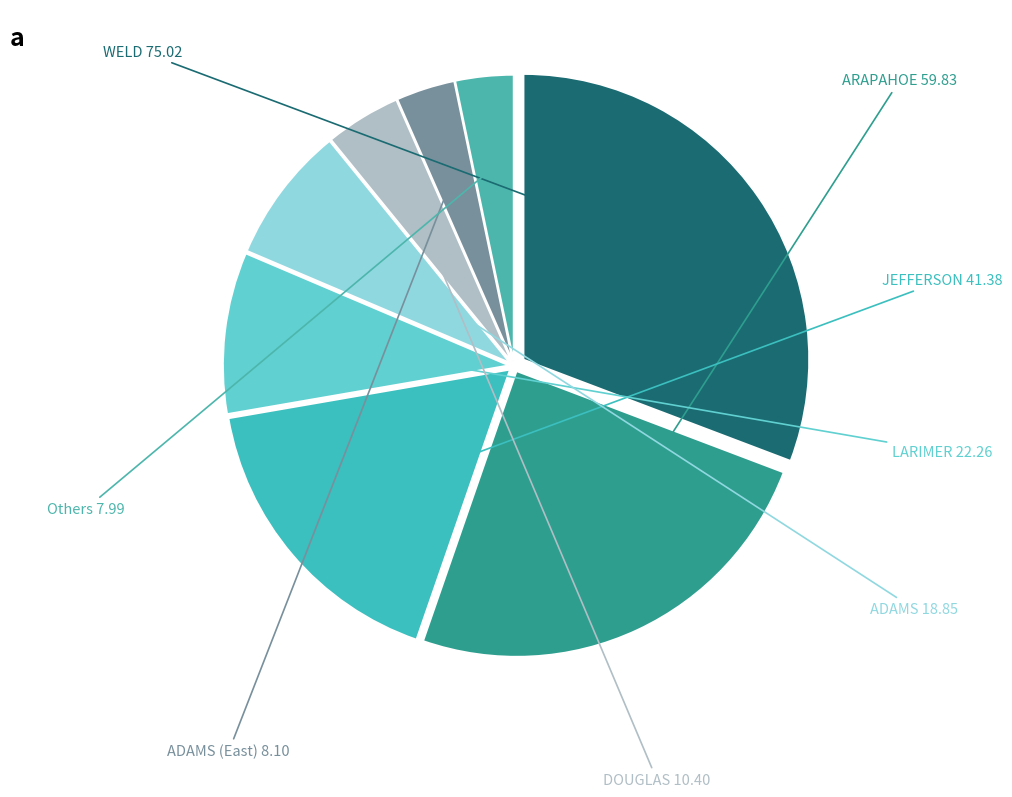

Combined, do LARIMER and ADAMS (East) account for over 50%?

No